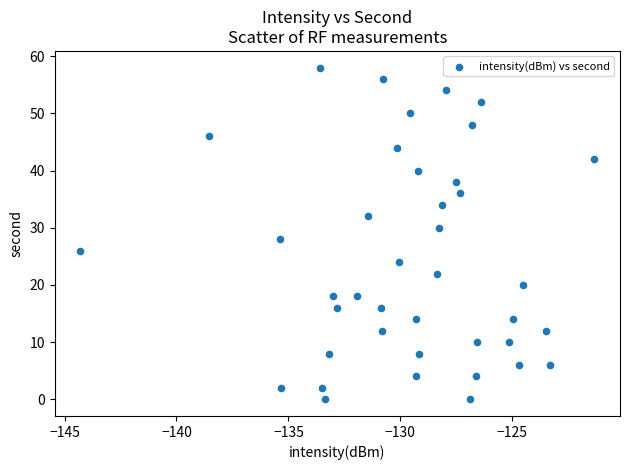

What is the range of Y values (max minus min)?

58